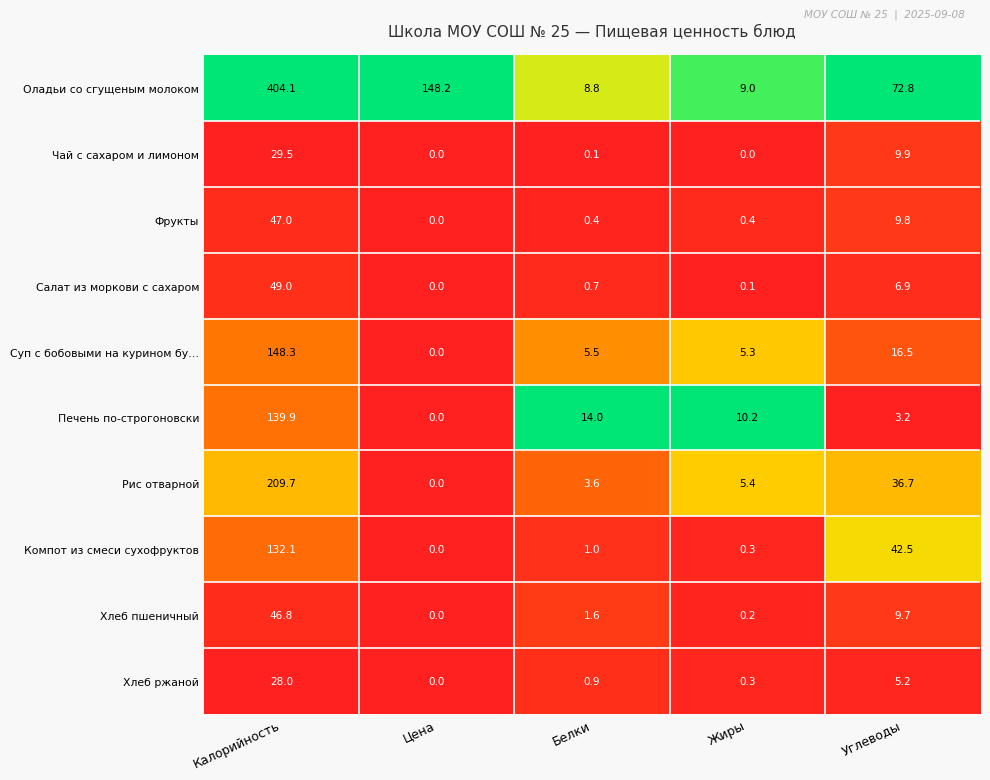

What is the average value of the Хлеб пшеничный series?

11.7